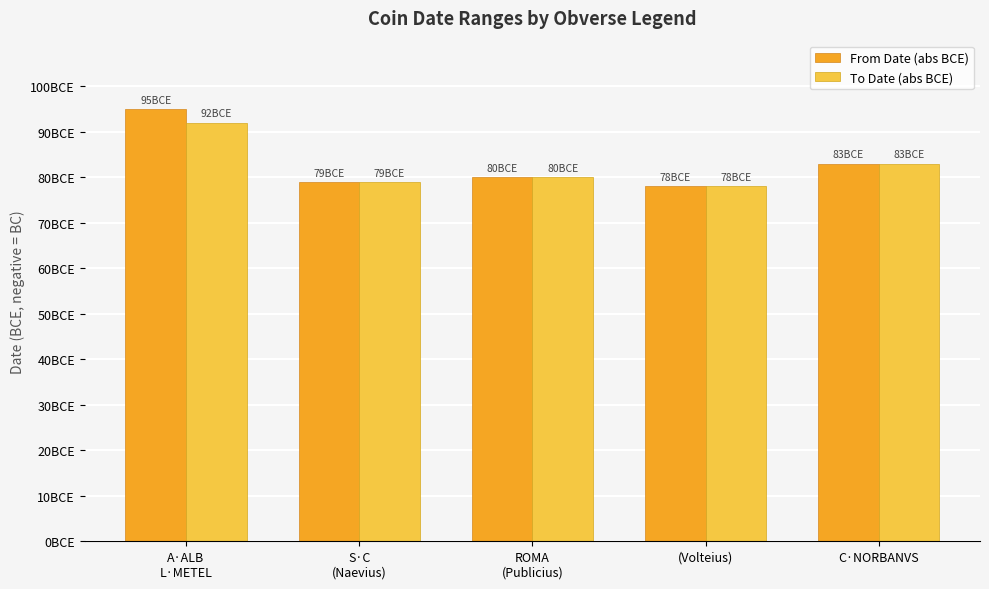

What is the sum of all To Date (abs BCE) values?

412